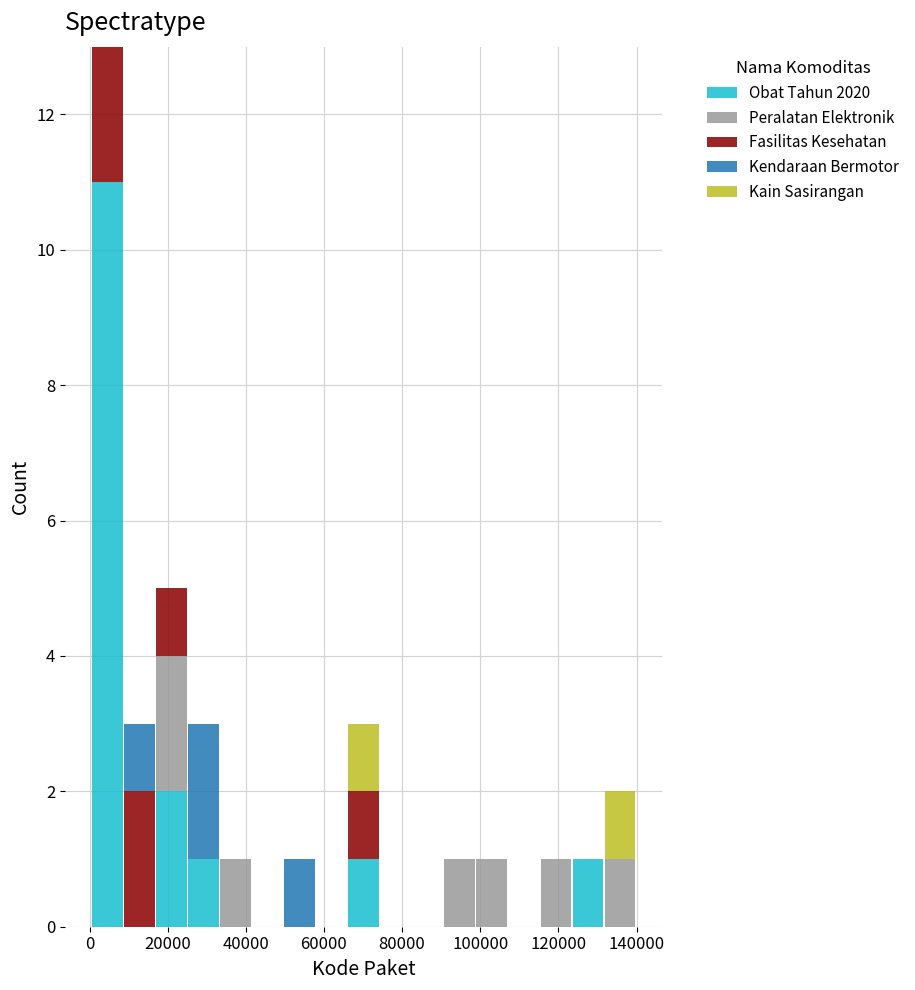

Which range on the x-axis has the tallest stacked bar (by total height)?

0 to 8000